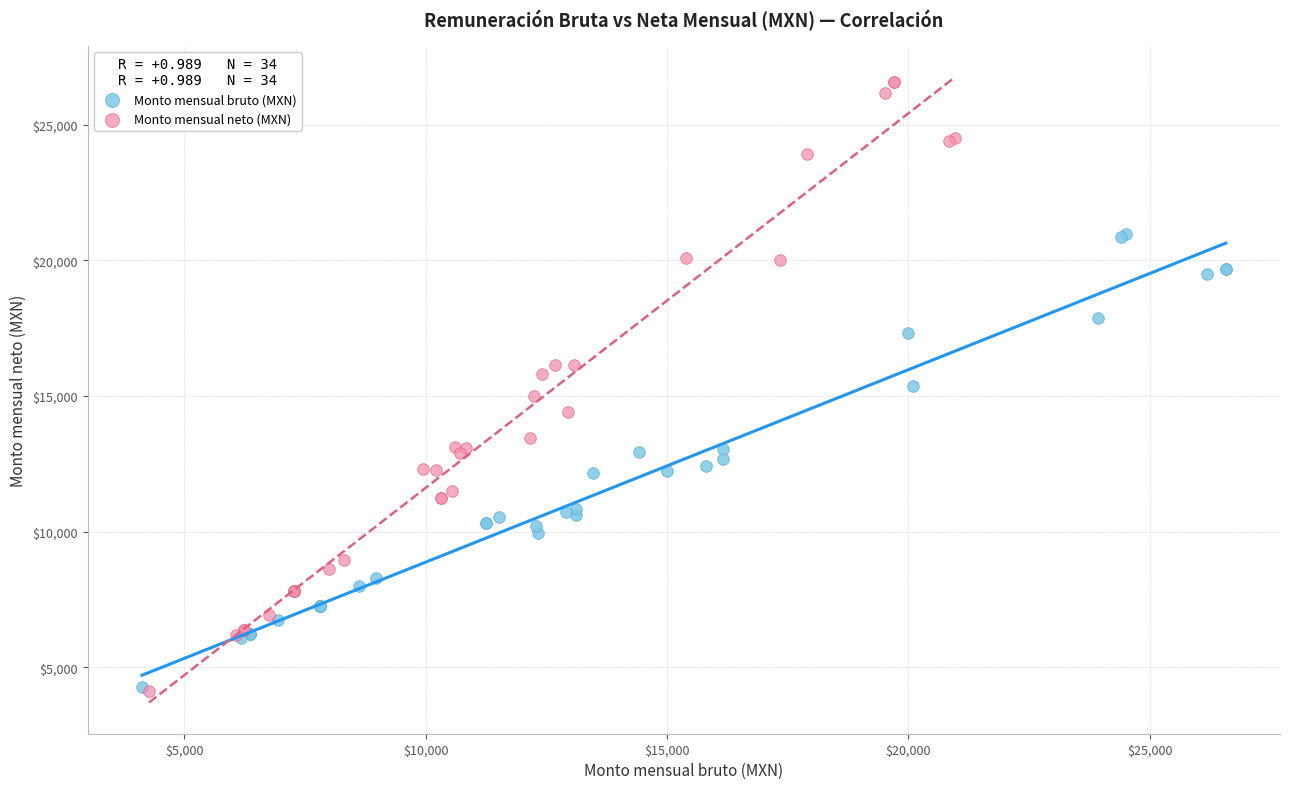

Which series has the largest Y range (max minus min)?

Monto mensual neto (MXN)